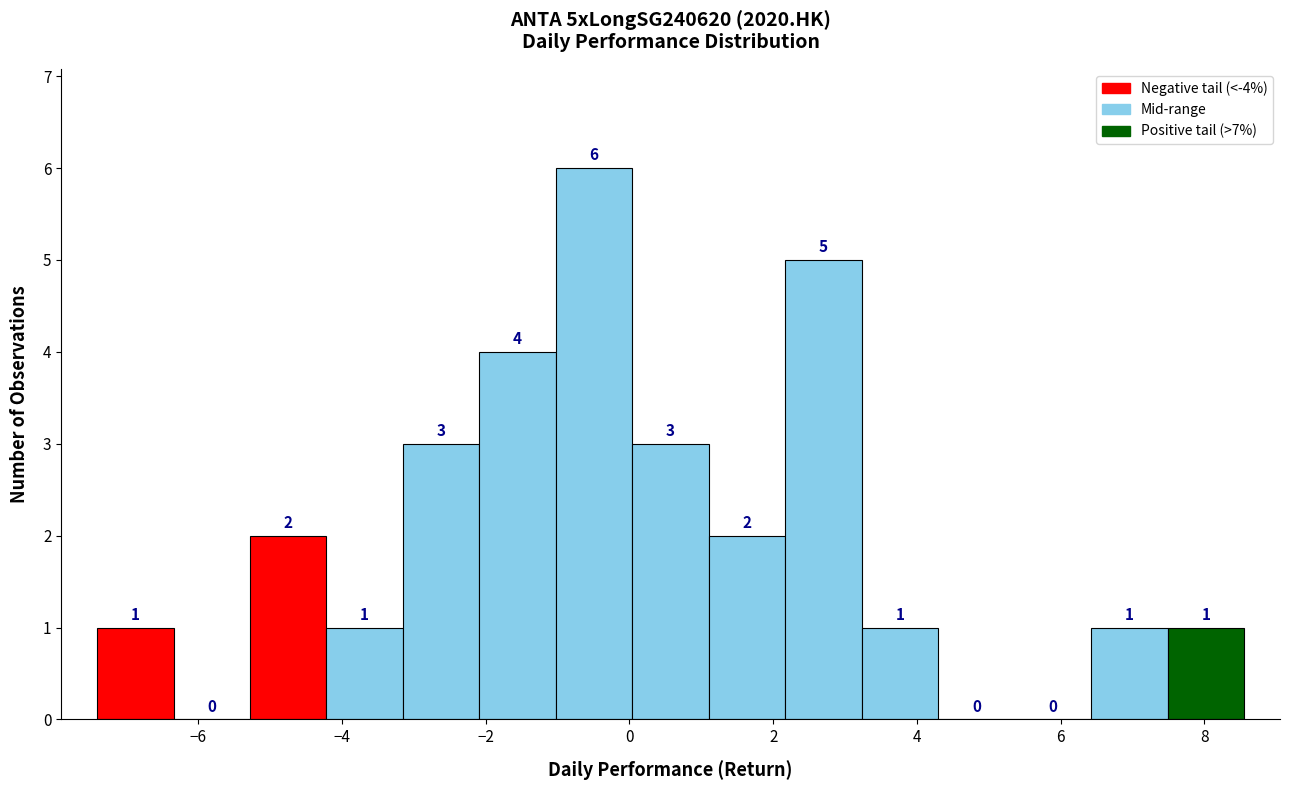

Reading left to right, transcribe this chart: for each bar, give the range it covers on the x-axis and its height. The bar edges are not printed on the chart, so give them approximately, as read against the axis.

-7.4 to -6.4: 1
-6.4 to -5.2: 0
-5.2 to -4.2: 2
-4.2 to -3.2: 1
-3.2 to -2.0: 3
-2.0 to -1.0: 4
-1.0 to 0.0: 6
0.0 to 1.2: 3
1.2 to 2.2: 2
2.2 to 3.2: 5
3.2 to 4.2: 1
4.2 to 5.4: 0
5.4 to 6.4: 0
6.4 to 7.4: 1
7.4 to 8.6: 1